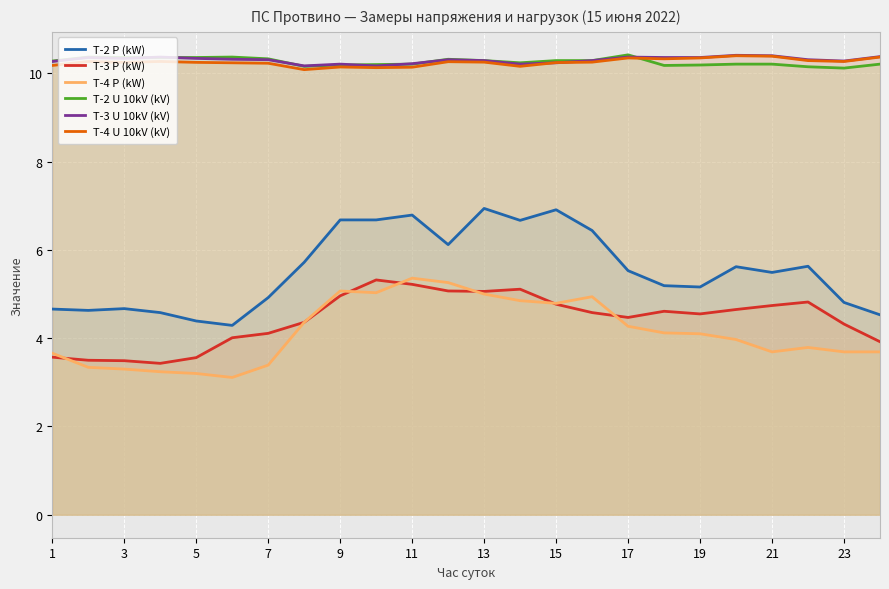

At how many categories does at least one series exceed 7?

24